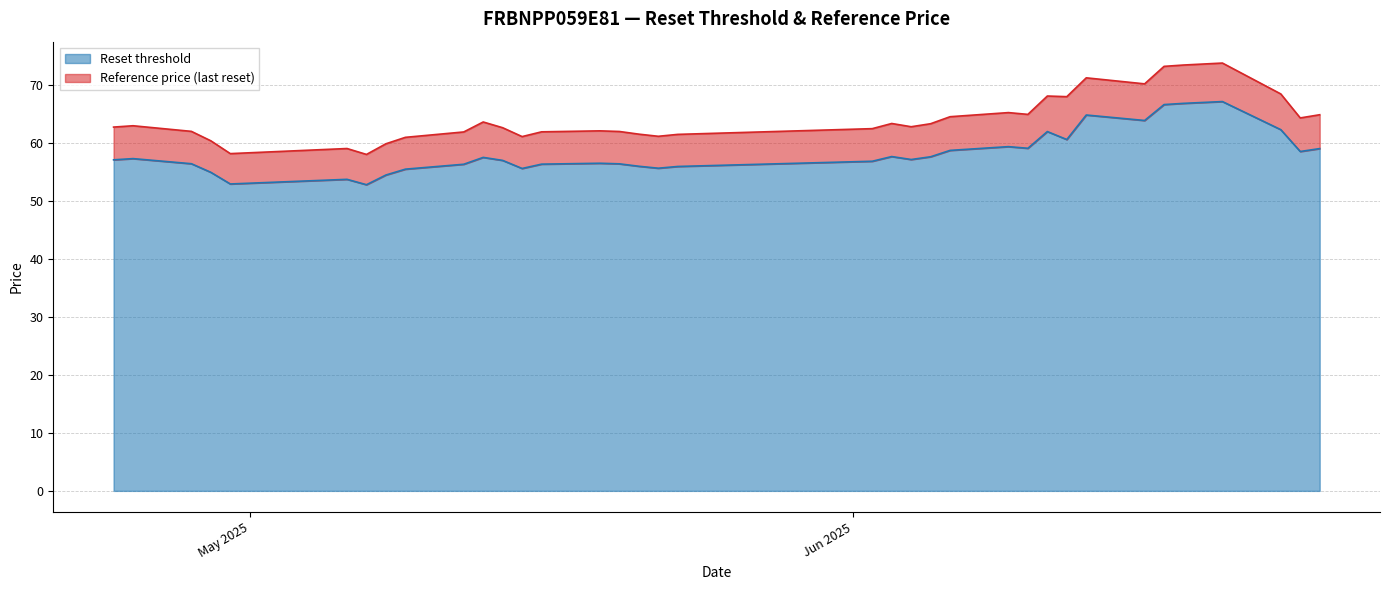

What is the minimum value for Reset threshold?

52.8